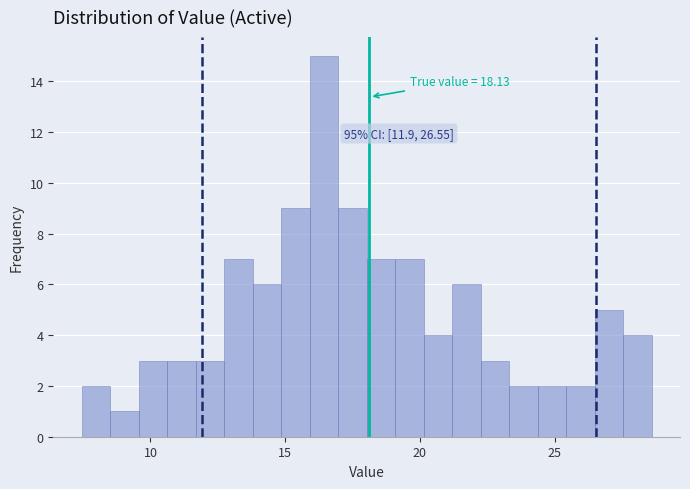

Read against the x-axis, roughly where is the centre of the tallest bar?

16.5